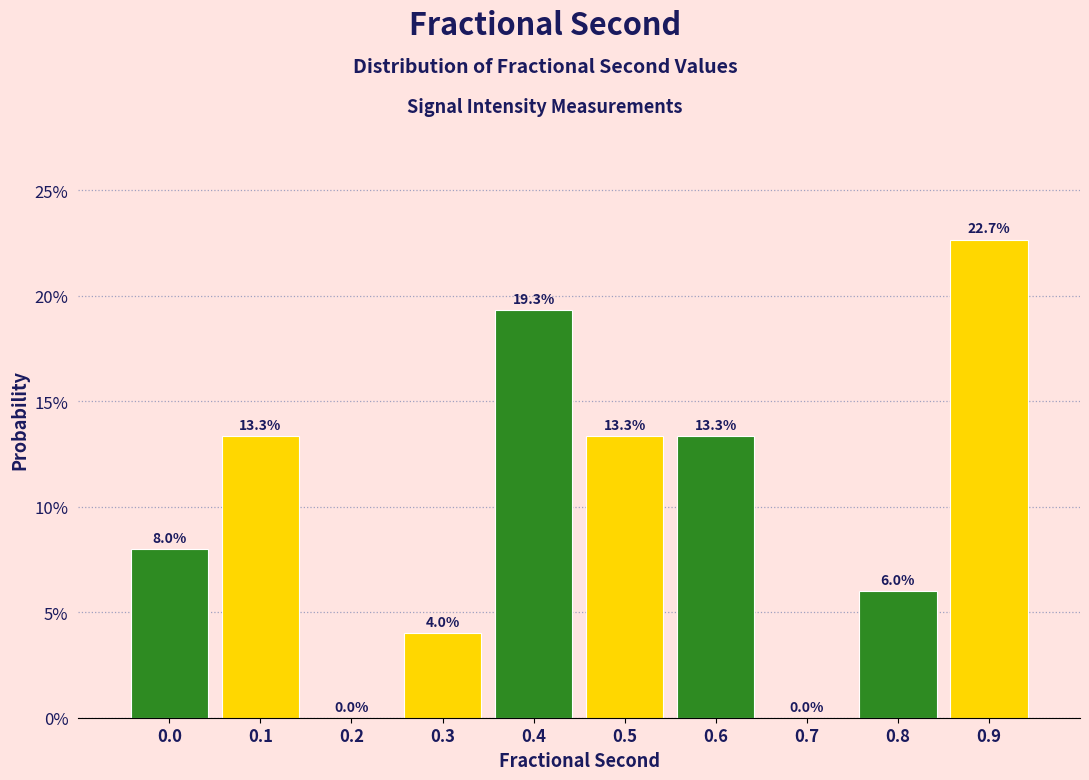

Are the bars horizontal?

No